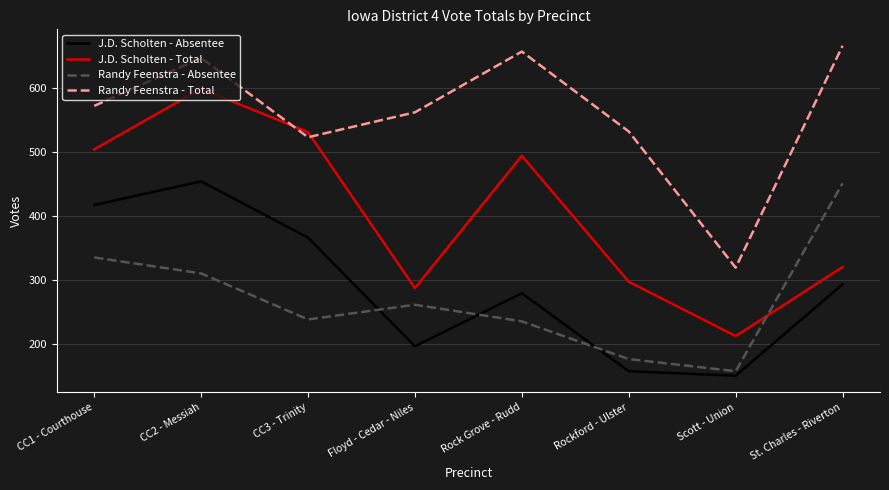

True or false: Randy Feenstra - Absentee has a value of 261 at Floyd - Cedar - Niles.

True